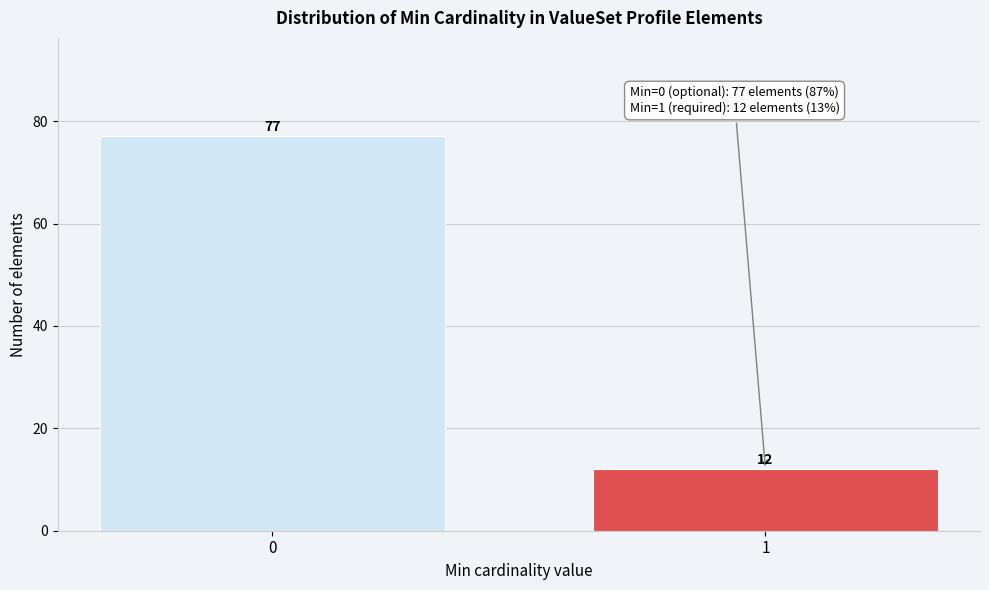

Reading right to left, extract all data points from this chart.

12	77